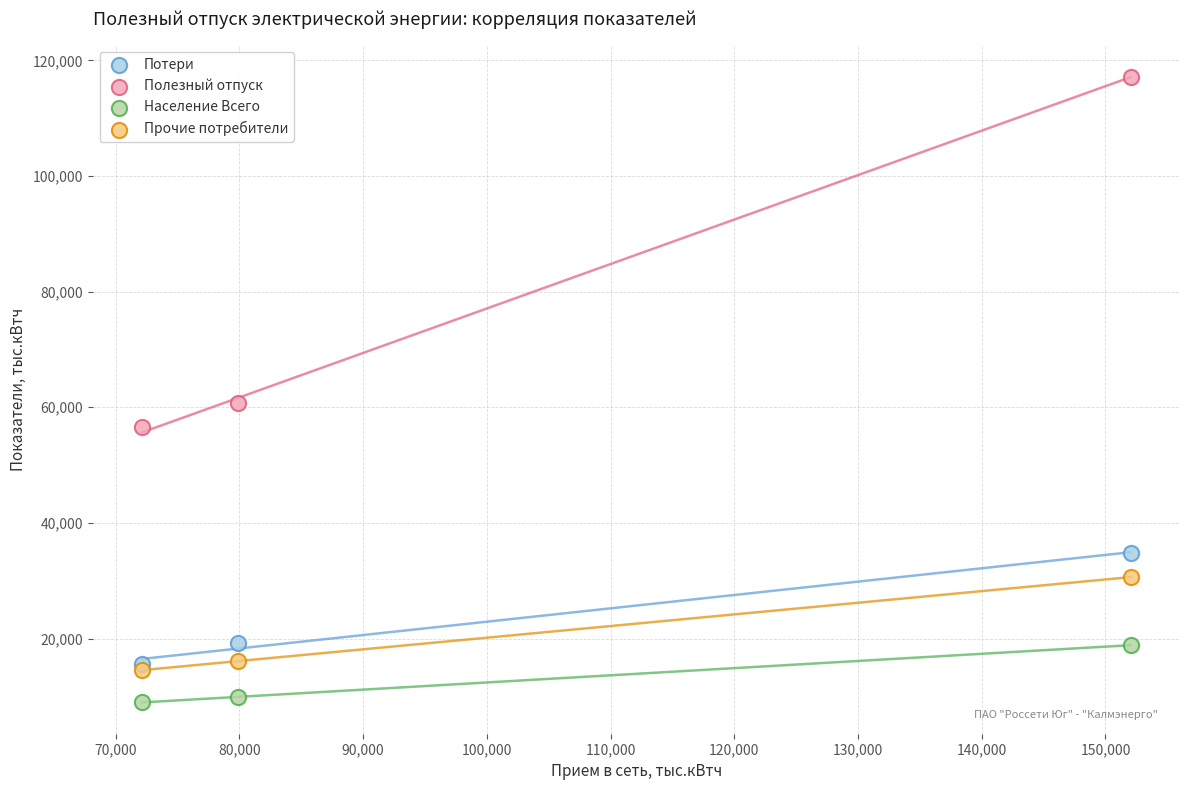

Across all series, what Y value is closest to 63083?

60658.2